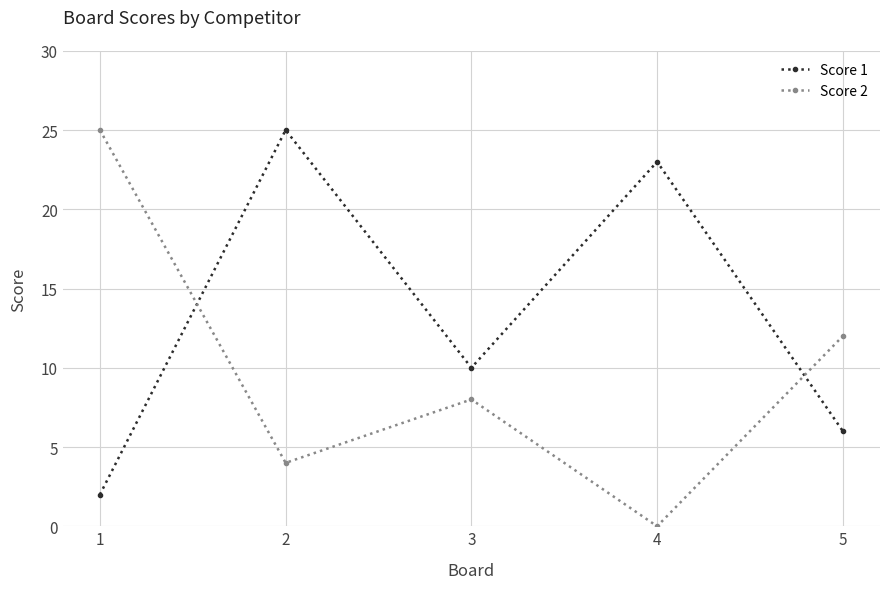

Which series has the largest total across all categories?

Score 1